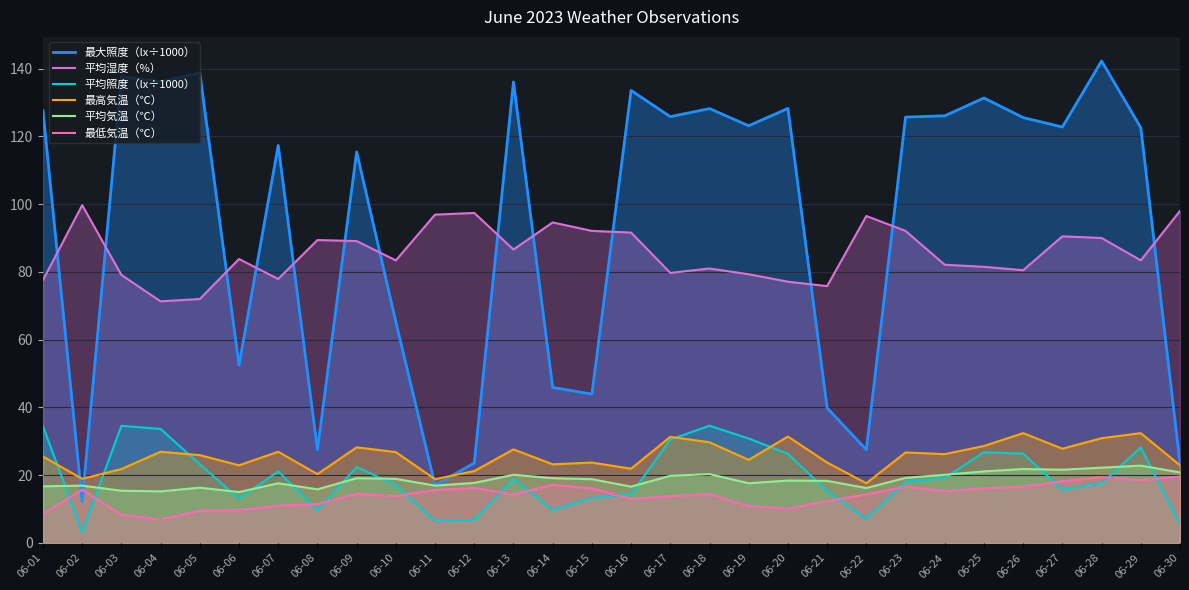

How many times do 平均照度（lx÷1000） and 平均気温（℃） cross each other?

13